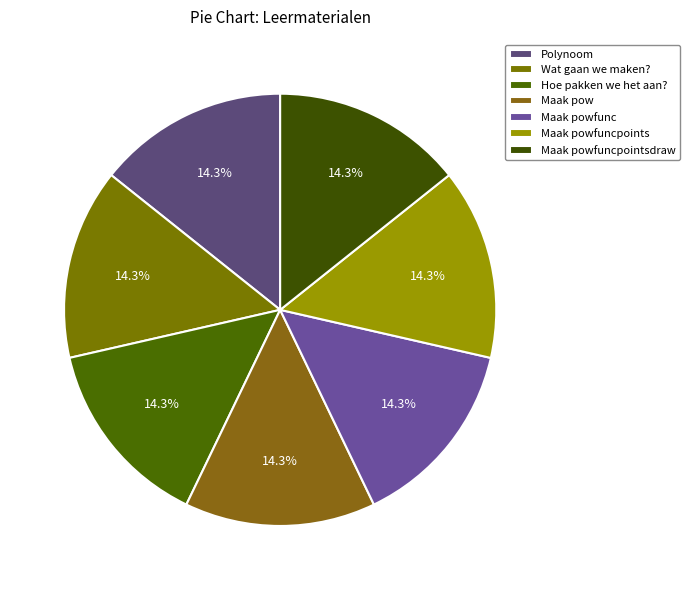

Rank the categories by value from highest to lowest.

Maak powfuncpointsdraw, Maak powfuncpoints, Maak powfunc, Maak pow, Hoe pakken we het aan?, Wat gaan we maken?, Polynoom